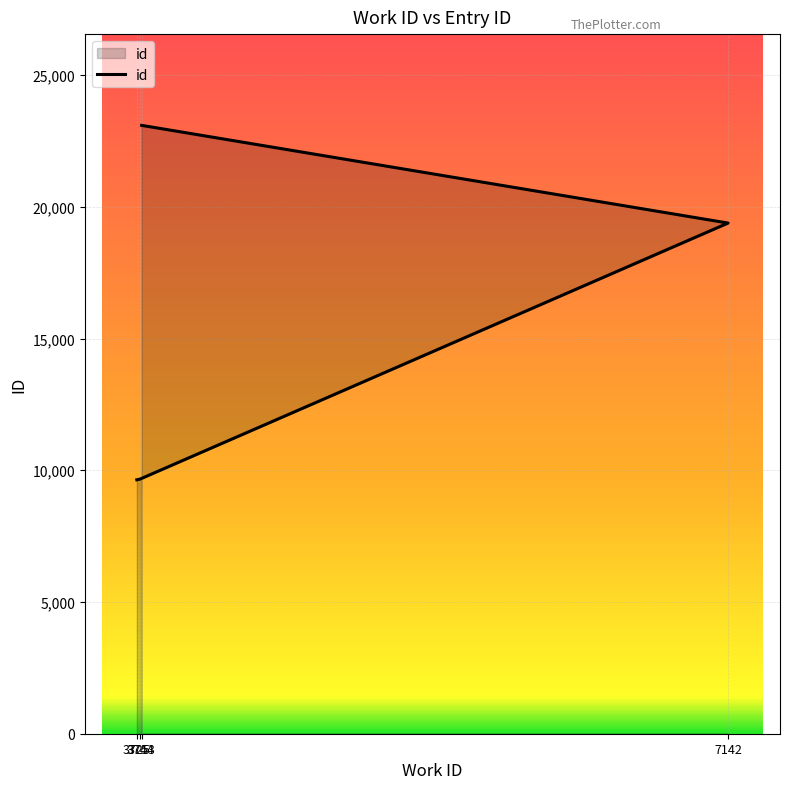

What is the smallest value displayed?

9638